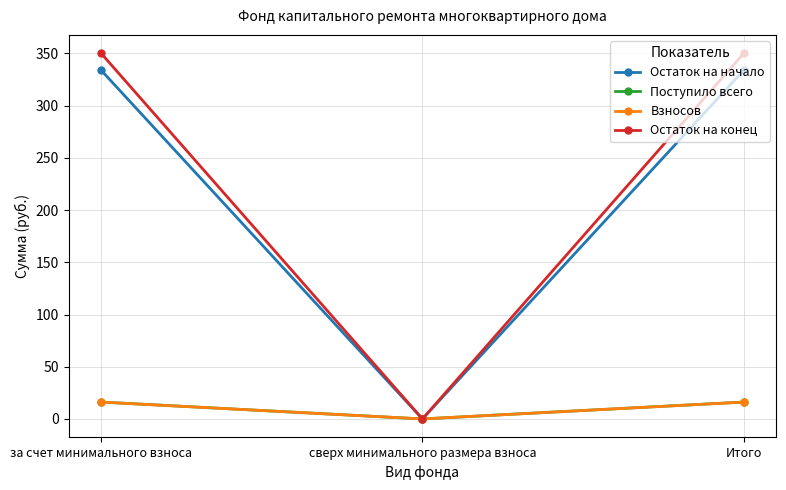

What is the label of the 2nd point from the right?

сверх минимального размера взноса